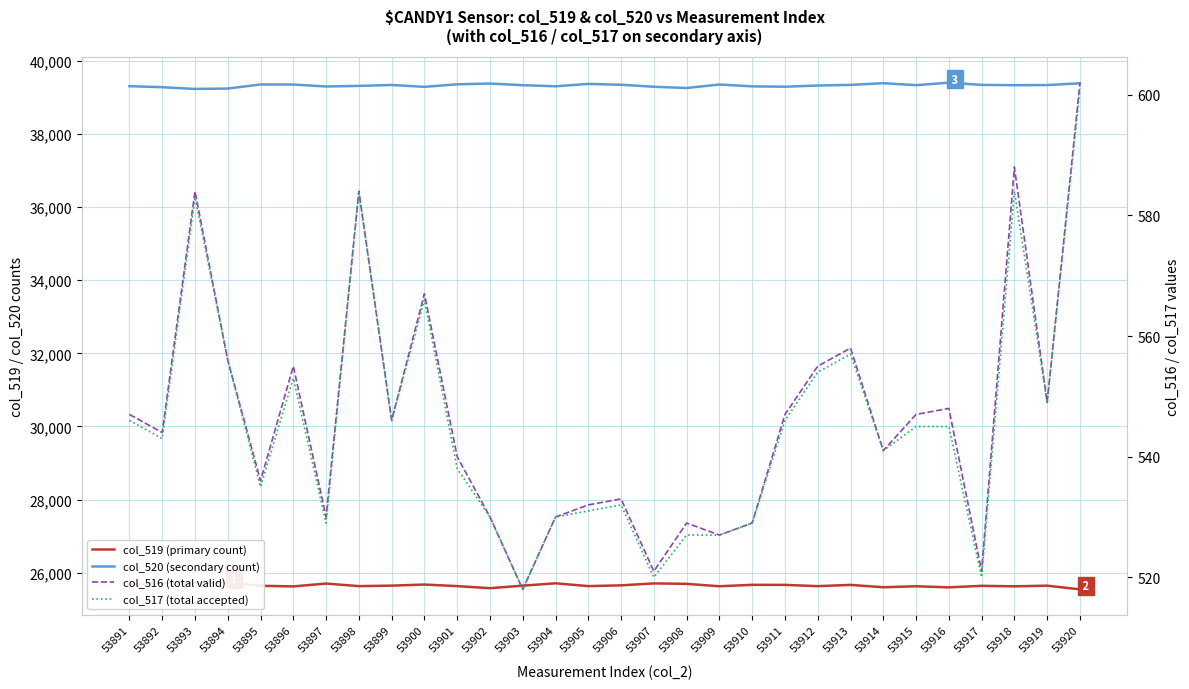

At which category does col_517 (total accepted) reach its first local peak?

53893